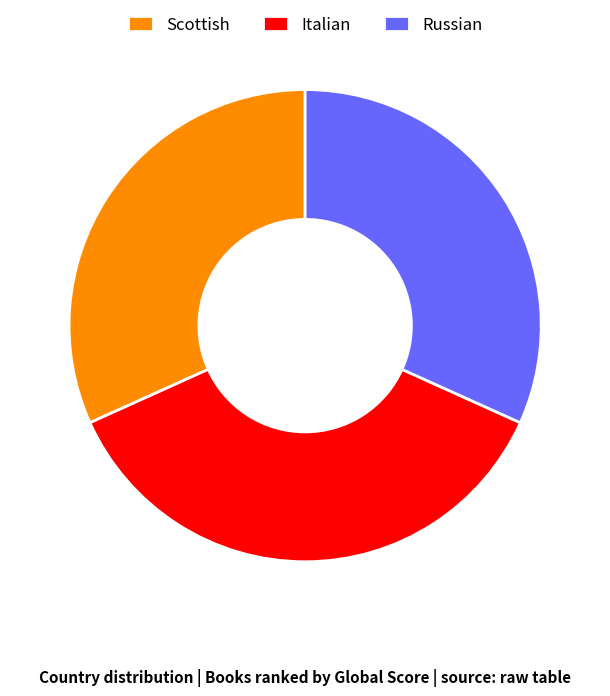

Which category has the biggest portion of the pie?

Italian